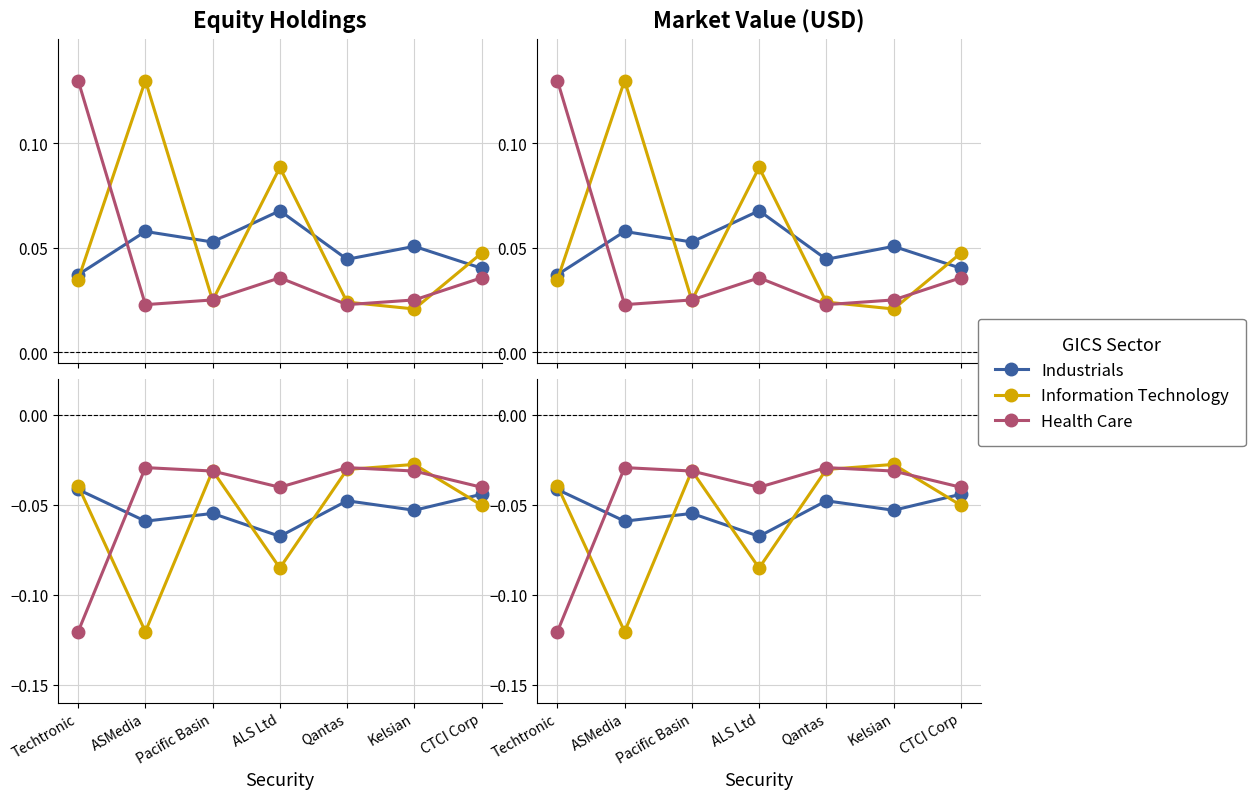

Is this an area chart (filled region under the line)?

No